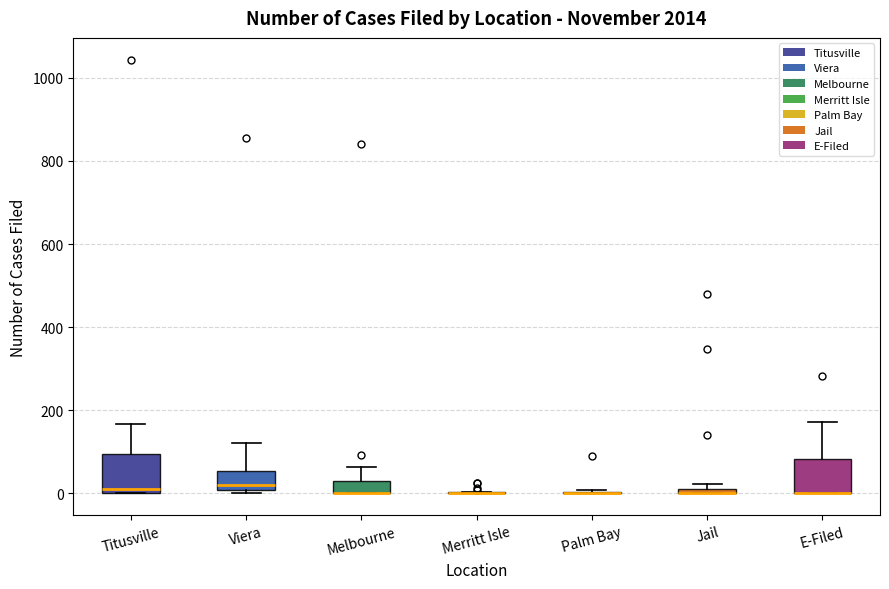

Where does the median line of the box for Viera sit on the y-axis? The values are not printed on the chart, so give them approximately, as read against the axis.

20